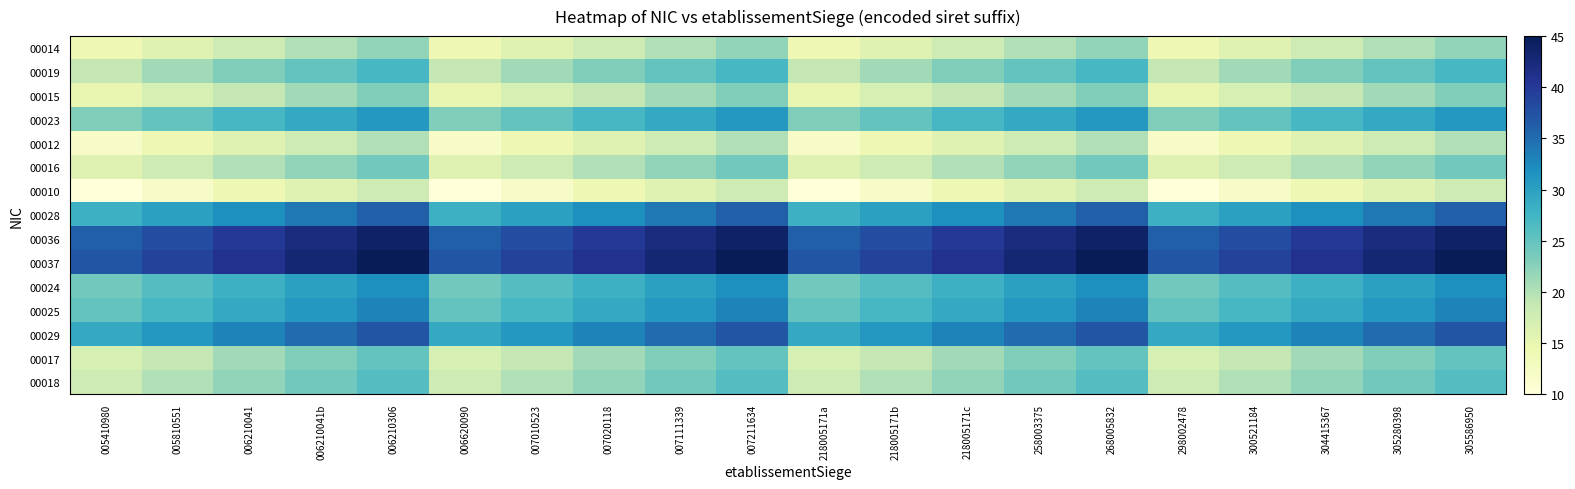

Rank the series at 007010523 from highest to lowest value.

00037, 00036, 00029, 00028, 00025, 00024, 00023, 00019, 00018, 00017, 00016, 00015, 00014, 00012, 00010